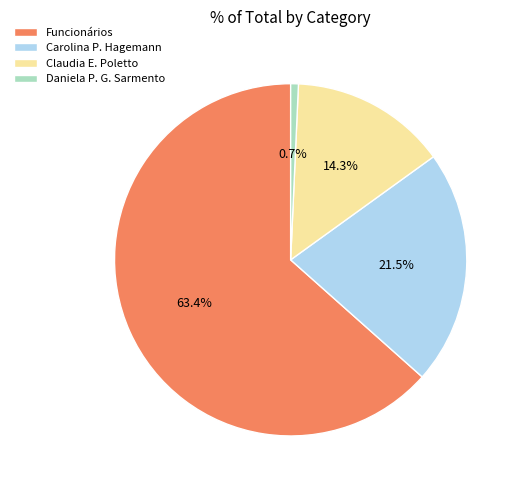

What portion of the pie excludes Claudia E. Poletto?

85.7%